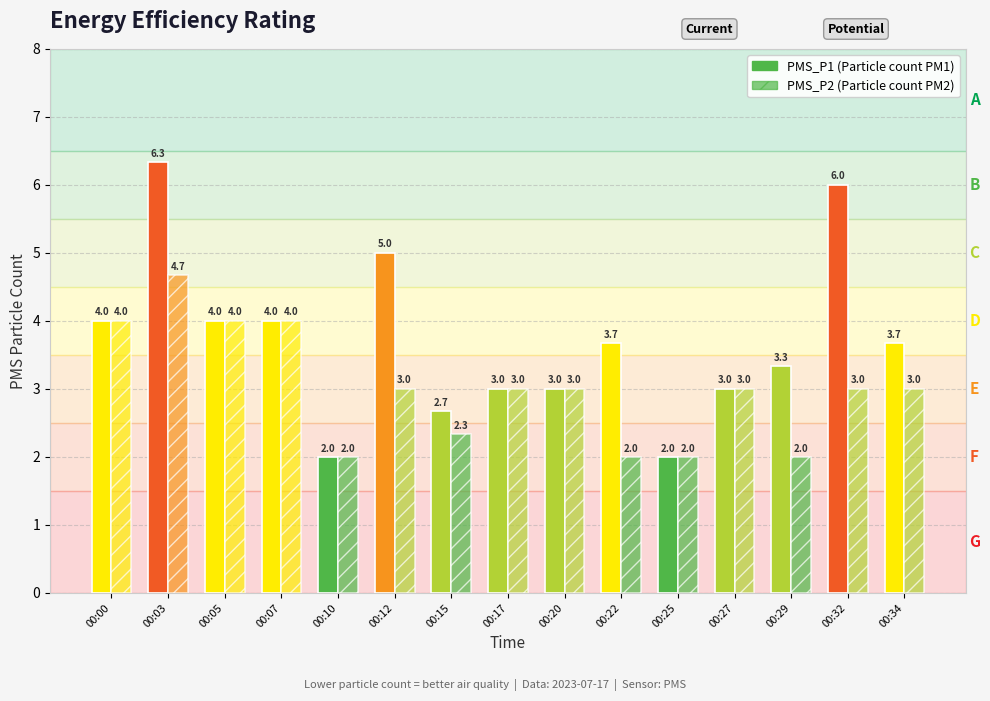

What is the lowest value of the PMS_P2 series?

2.0